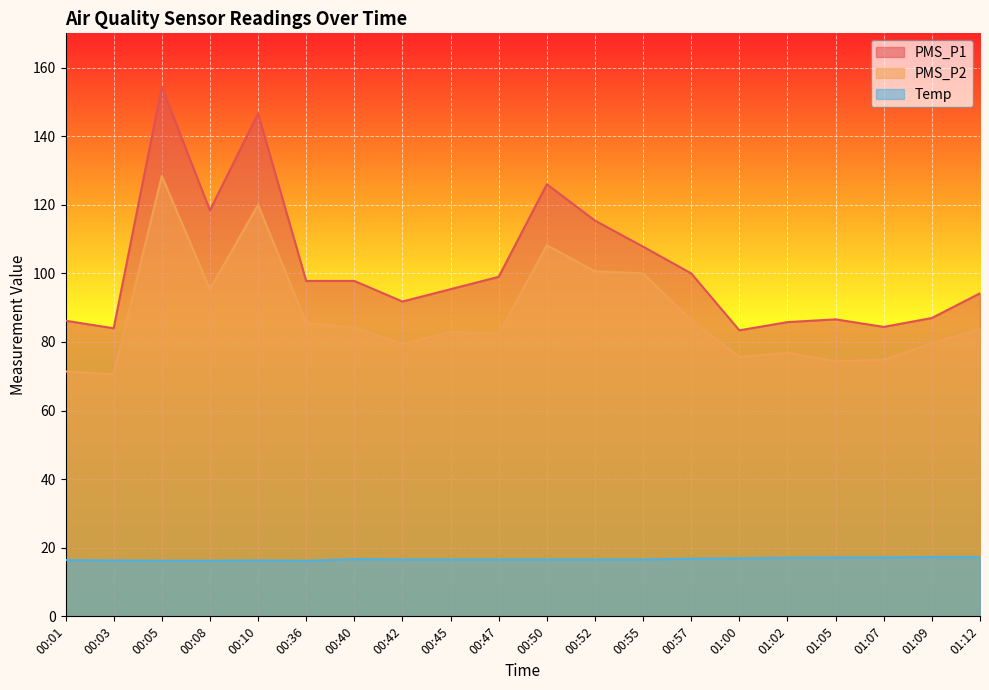

Reading left to right, list all the values displayed in this chart.

PMS_P1: 00:01=86.2	00:03=84.0	00:05=154.4	00:08=118.4	00:10=146.6	00:36=97.8	00:40=97.8	00:42=91.8	00:45=95.4	00:47=99.0	00:50=126.0	00:52=115.4	00:55=107.8	00:57=100.0	01:00=83.4	01:02=85.8	01:05=86.6	01:07=84.4	01:09=87.0	01:12=94.2
PMS_P2: 00:01=71.4	00:03=70.6	00:05=128.4	00:08=95.4	00:10=120.0	00:36=85.6	00:40=84.2	00:42=79.4	00:45=83.0	00:47=82.4	00:50=108.2	00:52=100.6	00:55=100.0	00:57=86.4	01:00=75.6	01:02=76.8	01:05=74.4	01:07=74.8	01:09=79.6	01:12=83.8
Temp: 00:01=16.4	00:03=16.3	00:05=16.2	00:08=16.2	00:10=16.3	00:36=16.2	00:40=16.7	00:42=16.6	00:45=16.6	00:47=16.6	00:50=16.6	00:52=16.6	00:55=16.6	00:57=16.8	01:00=16.9	01:02=17.1	01:05=17.2	01:07=17.2	01:09=17.3	01:12=17.3